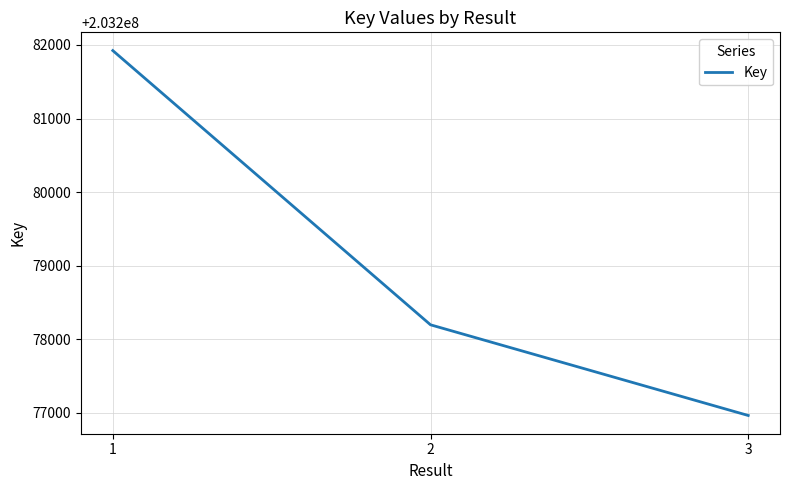

Which category has the highest value across all series?

1